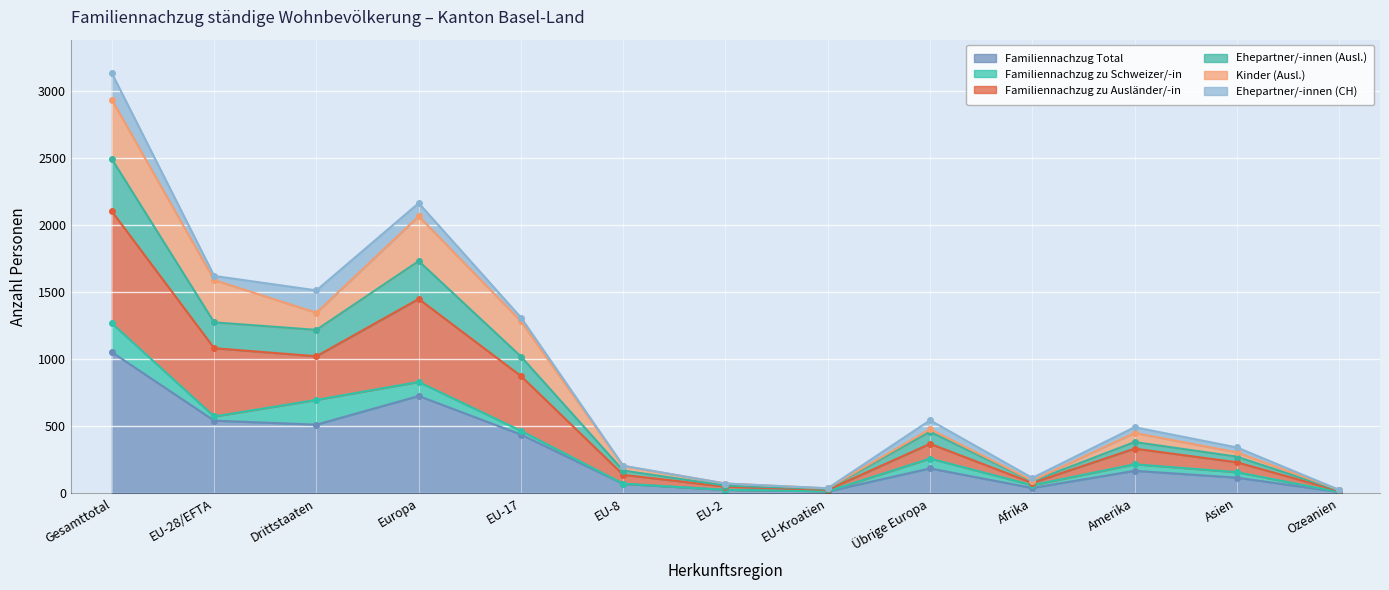

How many interior local peaks does the Familiennachzug Total series have?

3